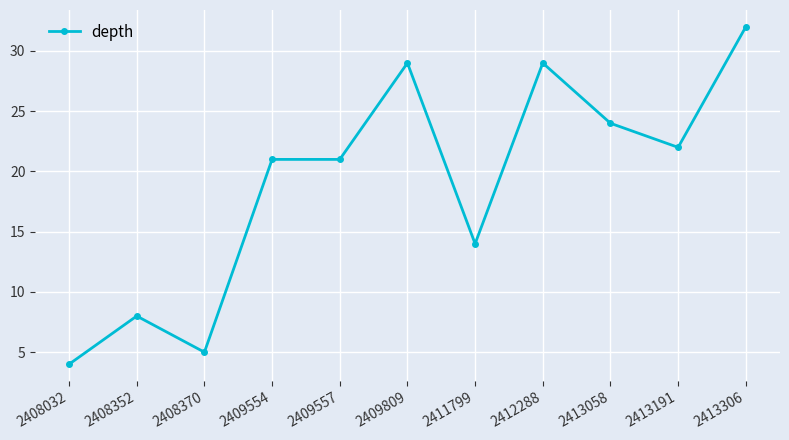

Reading left to right, transcribe all the data shown in this chart.

2408032=4	2408352=8	2408370=5	2409554=21	2409557=21	2409809=29	2411799=14	2412288=29	2413058=24	2413191=22	2413306=32